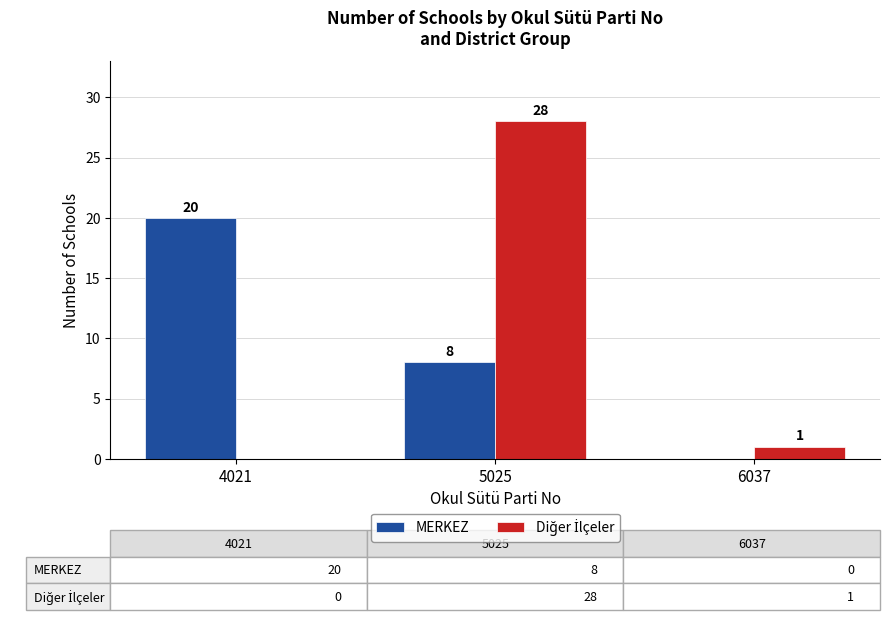

At which category is the sum across all series the highest?

5025